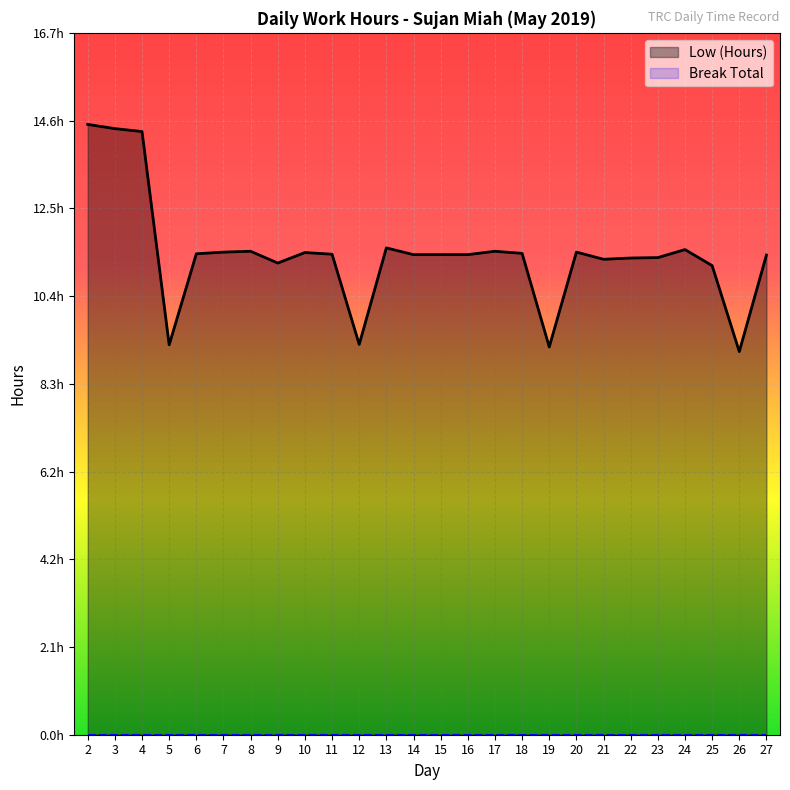

What is the difference between the maximum and second lowest values?

5.3